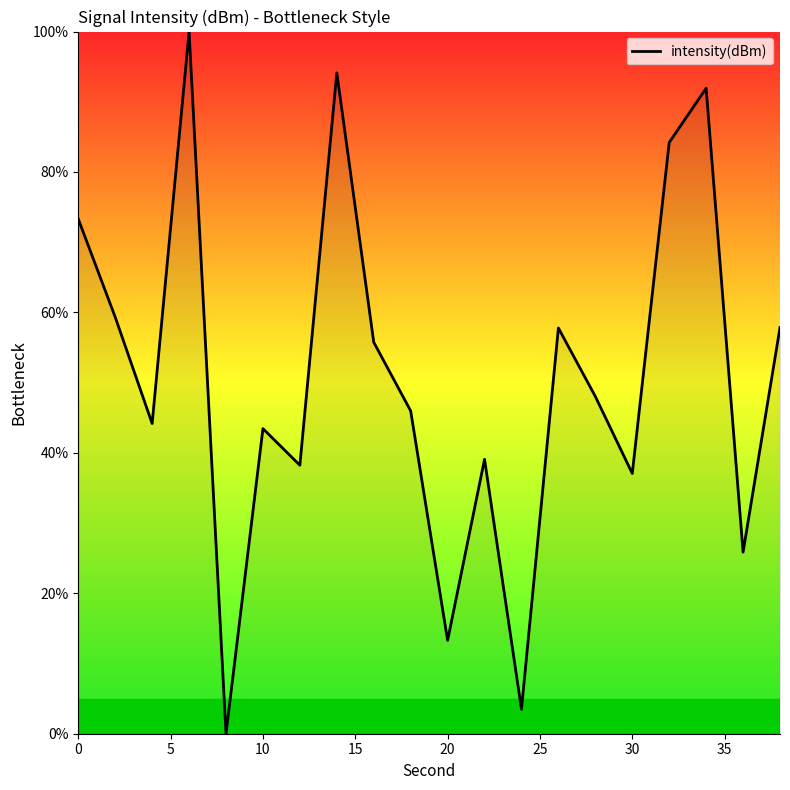

What is the difference between the maximum and minimum values?

100.0